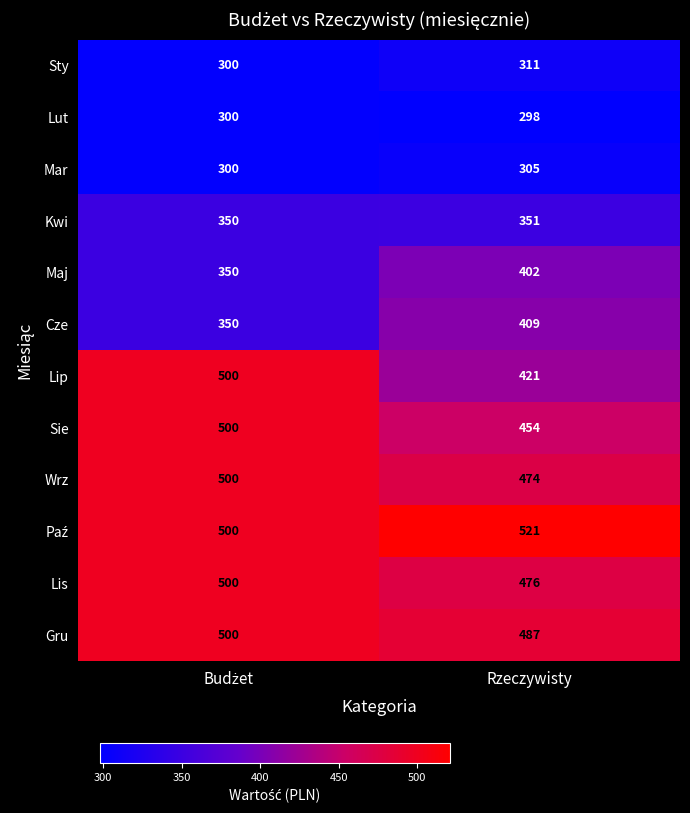

What is the sum of all Wrz values?

974